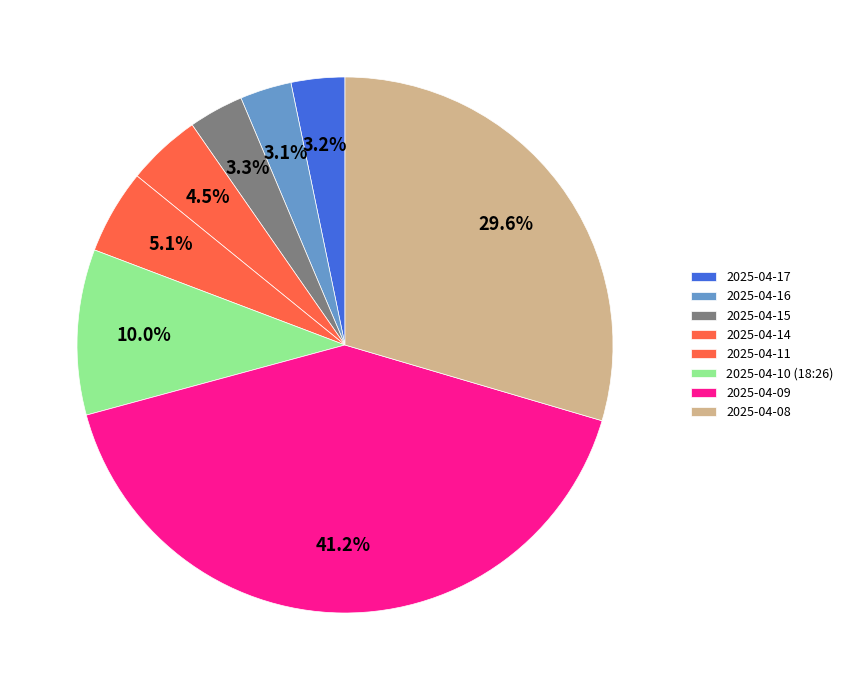

What is the smallest slice in the pie chart?

2025-04-16